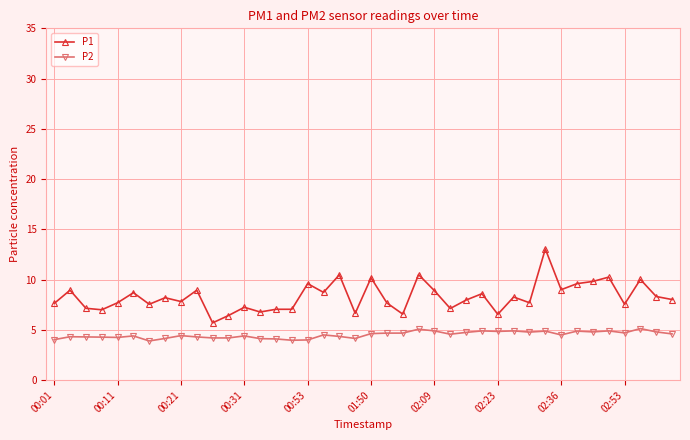

What are all the series names shown in the legend?

P1, P2